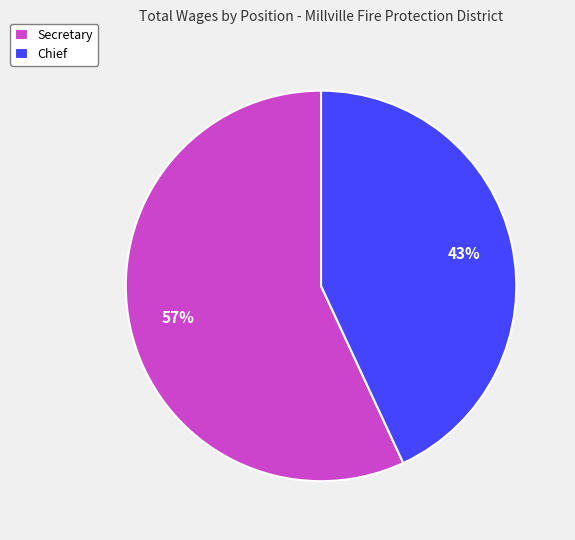

To the nearest percent, what portion does Secretary represent?

57%